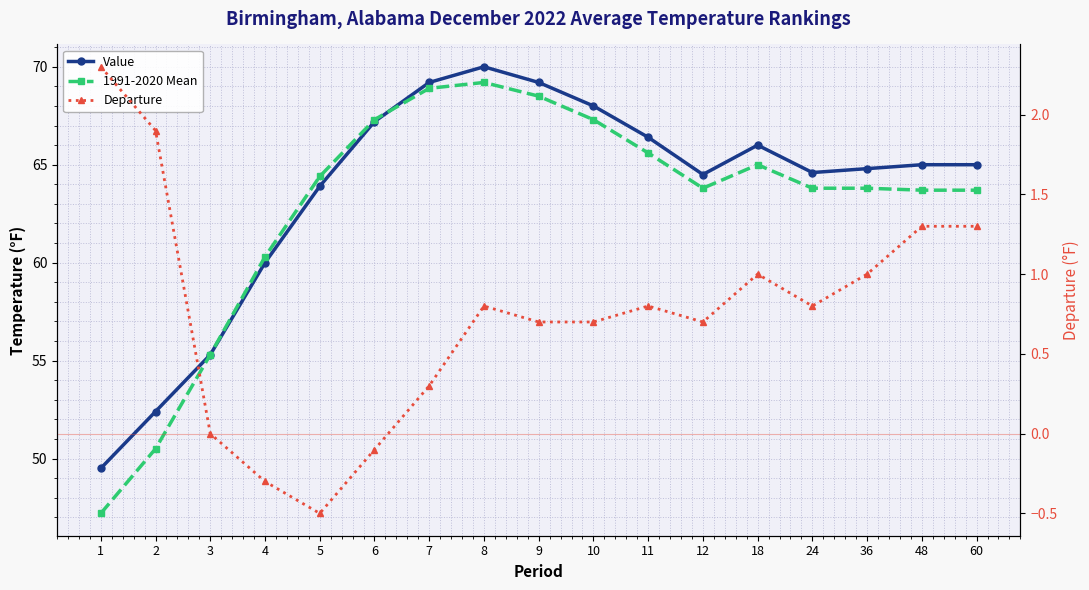

Does the chart have visible grid lines?

Yes